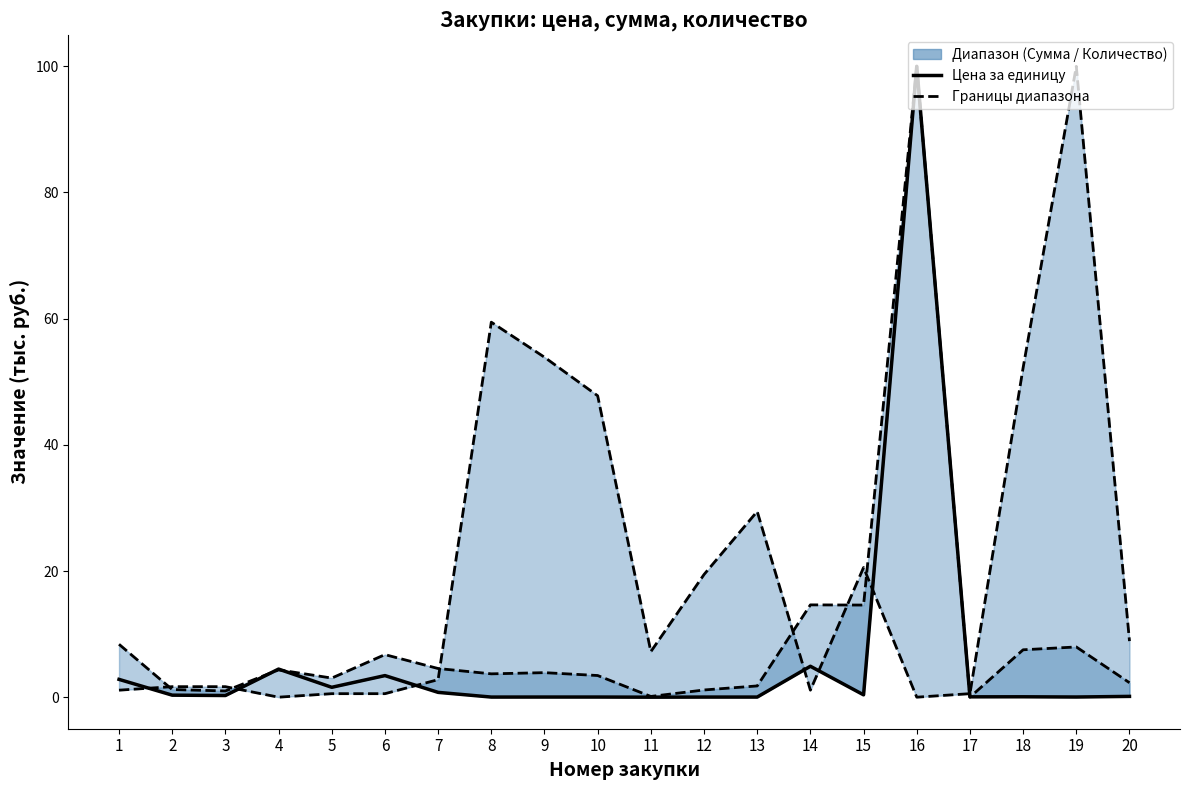

At 14, list the series in order from smallest to largest.

Количество (граница), Цена за единицу, Сумма закупки (граница)